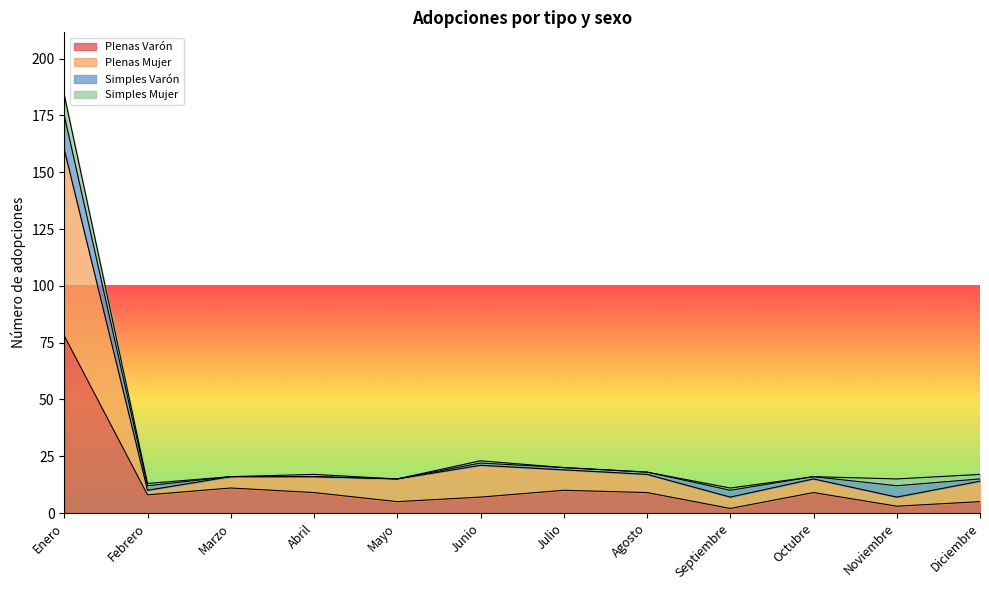

Where is Plenas Varón nearest to the value 40?

Marzo